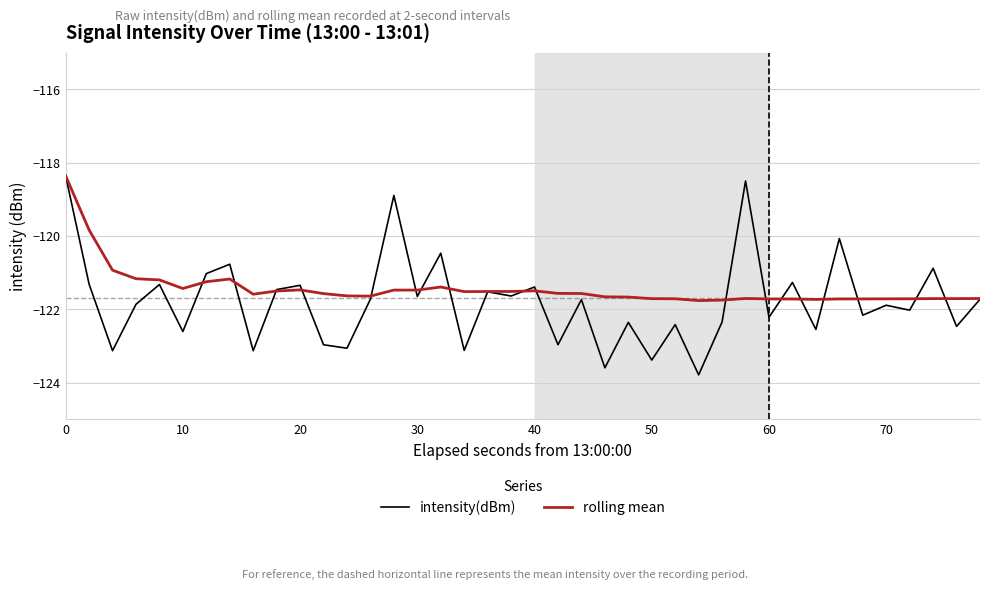

What are all the series names shown in the legend?

intensity(dBm), rolling mean